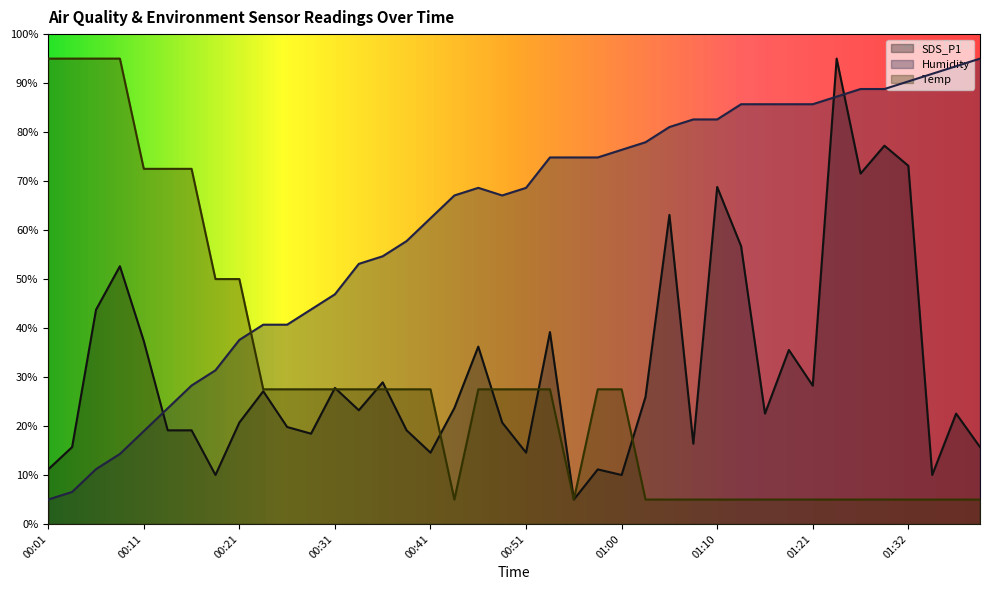

Reading left to right, extract all data points from this chart.

SDS_P1: 00:01=11.2	00:03=15.7	00:06=43.7	00:08=52.6	00:11=37.4	00:13=19.1	00:16=19.1	00:18=10.0	00:21=20.7	00:23=27.1	00:26=19.8	00:28=18.4	00:31=27.8	00:33=23.2	00:36=28.9	00:38=19.1	00:41=14.6	00:43=23.7	00:46=36.2	00:48=20.7	00:51=14.6	00:53=39.2	00:56=5.0	00:58=11.2	01:00=10.0	01:03=26.0	01:05=63.1	01:08=16.4	01:10=68.8	01:13=56.7	01:15=22.5	01:18=35.5	01:21=28.2	01:24=95.0	01:26=71.5	01:29=77.2	01:32=73.1	01:34=10.0	01:37=22.5	01:39=15.7
Humidity: 00:01=5.0	00:03=6.6	00:06=11.2	00:08=14.3	00:11=19.0	00:13=23.6	00:16=28.3	00:18=31.4	00:21=37.6	00:23=40.7	00:26=40.7	00:28=43.8	00:31=46.9	00:33=53.1	00:36=54.7	00:38=57.8	00:41=62.4	00:43=67.1	00:46=68.6	00:48=67.1	00:51=68.6	00:53=74.8	00:56=74.8	00:58=74.8	01:00=76.4	01:03=77.9	01:05=81.0	01:08=82.6	01:10=82.6	01:13=85.7	01:15=85.7	01:18=85.7	01:21=85.7	01:24=87.2	01:26=88.8	01:29=88.8	01:32=90.3	01:34=91.9	01:37=93.4	01:39=95.0
Temp: 00:01=95.0	00:03=95.0	00:06=95.0	00:08=95.0	00:11=72.5	00:13=72.5	00:16=72.5	00:18=50.0	00:21=50.0	00:23=27.5	00:26=27.5	00:28=27.5	00:31=27.5	00:33=27.5	00:36=27.5	00:38=27.5	00:41=27.5	00:43=5.0	00:46=27.5	00:48=27.5	00:51=27.5	00:53=27.5	00:56=5.0	00:58=27.5	01:00=27.5	01:03=5.0	01:05=5.0	01:08=5.0	01:10=5.0	01:13=5.0	01:15=5.0	01:18=5.0	01:21=5.0	01:24=5.0	01:26=5.0	01:29=5.0	01:32=5.0	01:34=5.0	01:37=5.0	01:39=5.0